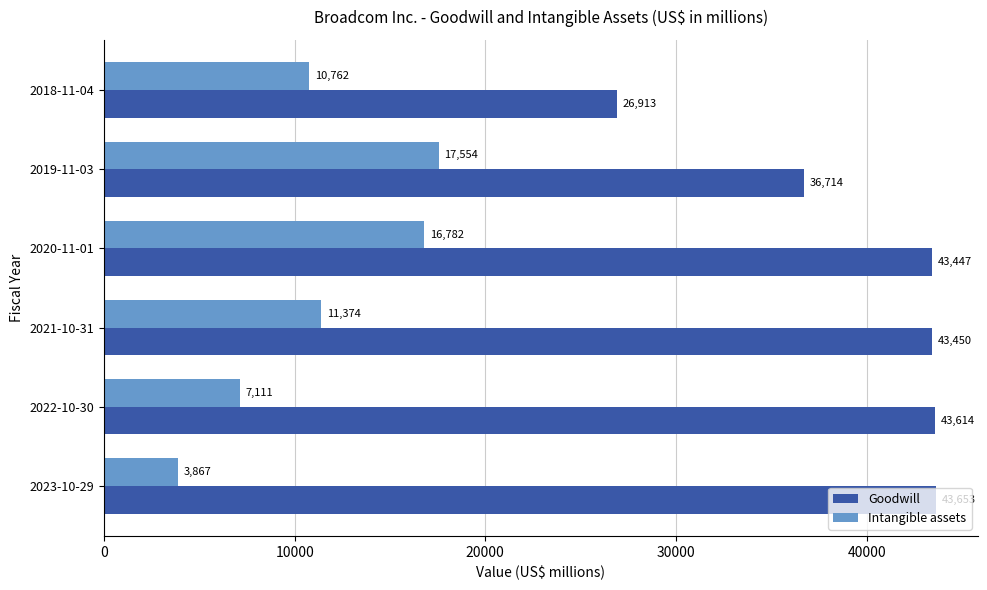

Rank the categories by Goodwill value from lowest to highest.

2018-11-04, 2019-11-03, 2020-11-01, 2021-10-31, 2022-10-30, 2023-10-29